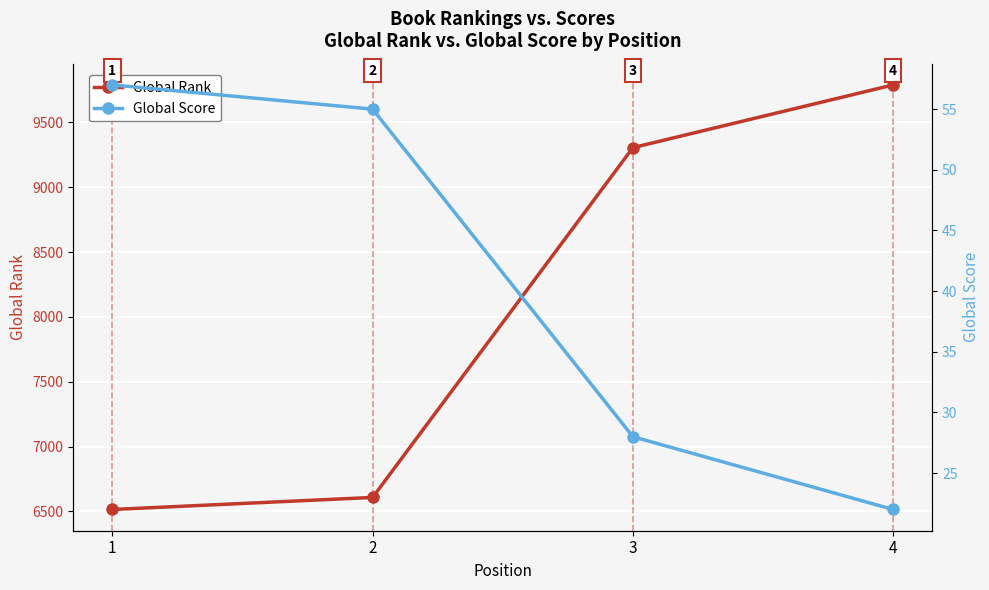

How many categories are shown in the chart?

4